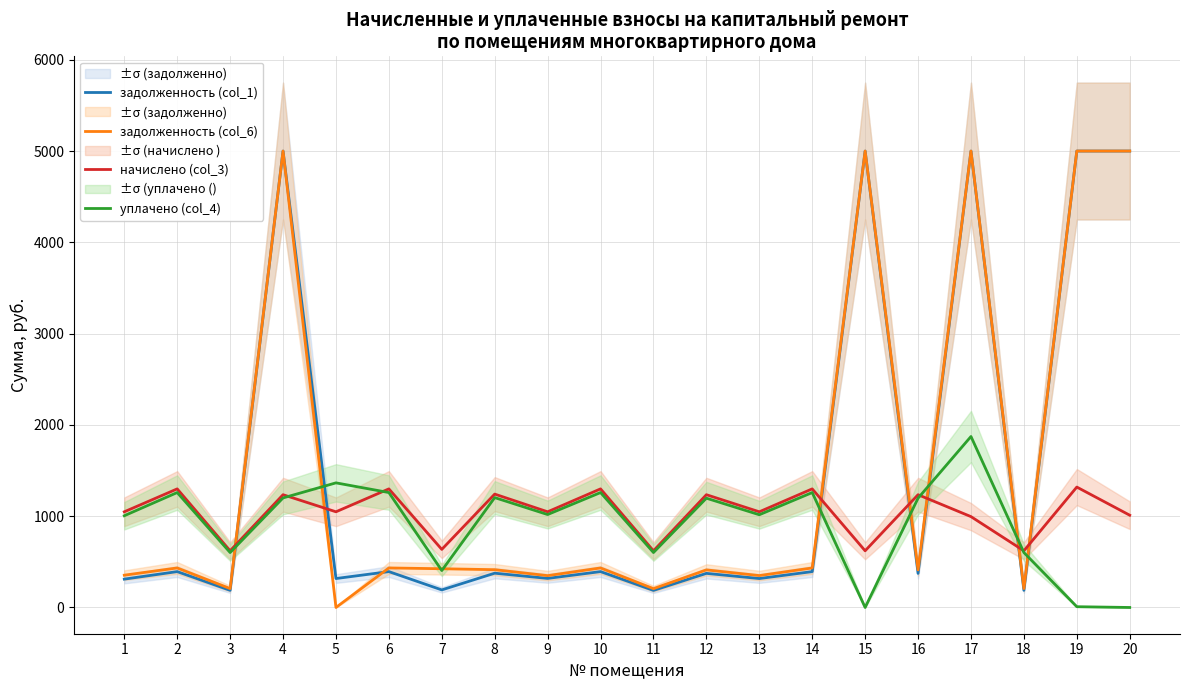

What is the total value across all series at 5?

2730.3